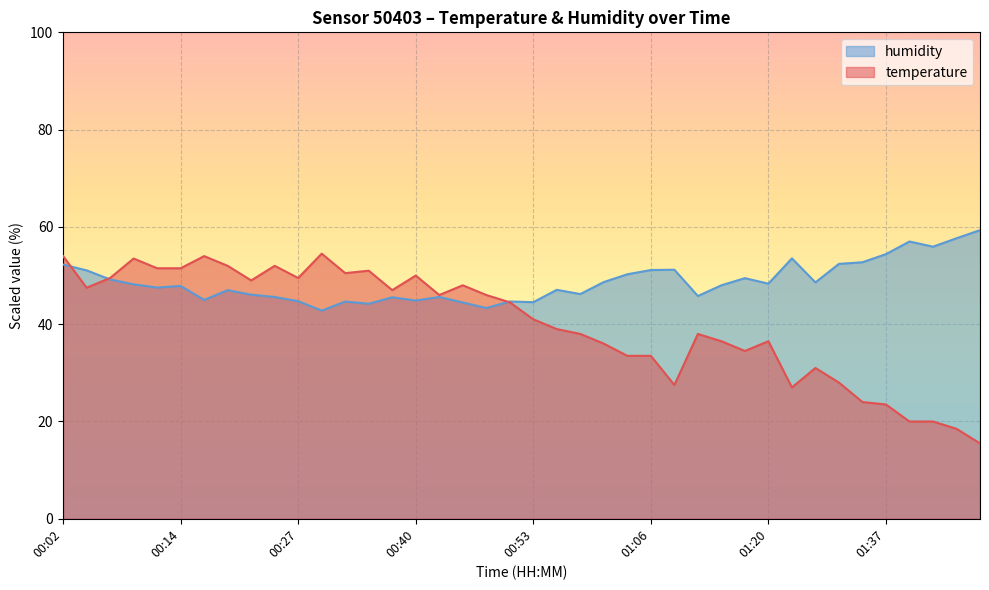

Reading left to right, transcribe all the data shown in this chart.

temperature: 00:02=54.0	00:04=47.5	00:07=49.5	00:09=53.5	00:12=51.5	00:14=51.5	00:17=54.0	00:20=52.0	00:22=49.0	00:25=52.0	00:27=49.5	00:30=54.5	00:32=50.5	00:35=51.0	00:37=47.0	00:40=50.0	00:43=46.0	00:45=48.0	00:48=46.0	00:50=44.5	00:53=41.0	00:55=39.0	00:58=38.0	01:00=36.0	01:03=33.5	01:06=33.5	01:09=27.5	01:11=38.0	01:14=36.5	01:17=34.5	01:20=36.5	01:26=27.0	01:28=31.0	01:31=28.0	01:34=24.0	01:37=23.5	01:40=20.0	01:42=20.0	01:45=18.5	01:48=15.5
humidity: 00:02=52.3	00:04=51.1	00:07=49.2	00:09=48.2	00:12=47.5	00:14=47.9	00:17=45.0	00:20=47.0	00:22=46.1	00:25=45.6	00:27=44.7	00:30=42.8	00:32=44.7	00:35=44.2	00:37=45.5	00:40=44.9	00:43=45.6	00:45=44.5	00:48=43.3	00:50=44.7	00:53=44.5	00:55=47.1	00:58=46.2	01:00=48.7	01:03=50.3	01:06=51.1	01:09=51.2	01:11=45.8	01:14=48.0	01:17=49.5	01:20=48.3	01:26=53.5	01:28=48.6	01:31=52.4	01:34=52.7	01:37=54.4	01:40=57.0	01:42=55.9	01:45=57.7	01:48=59.3